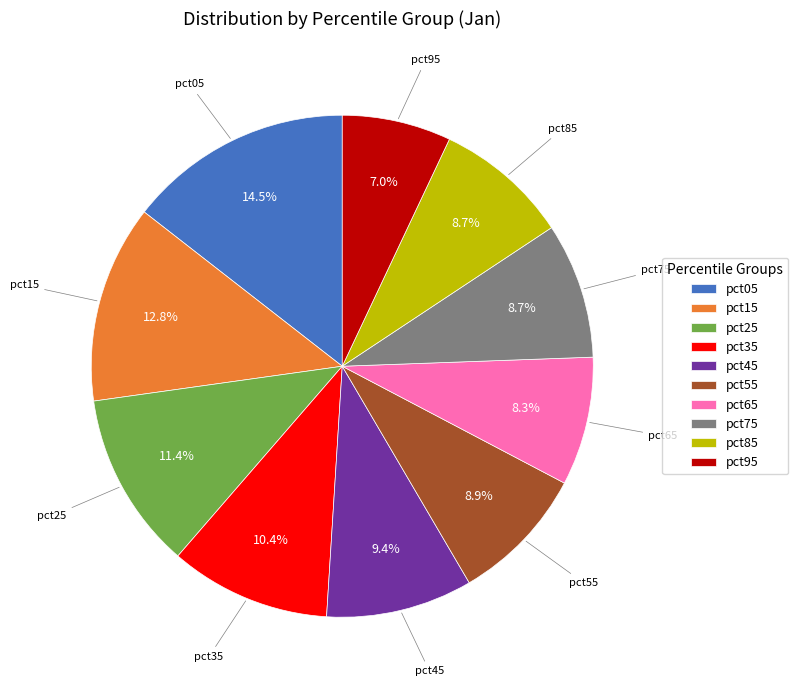

To the nearest percent, what is the difference between the pct95 and pct05 slice percentages?

7%